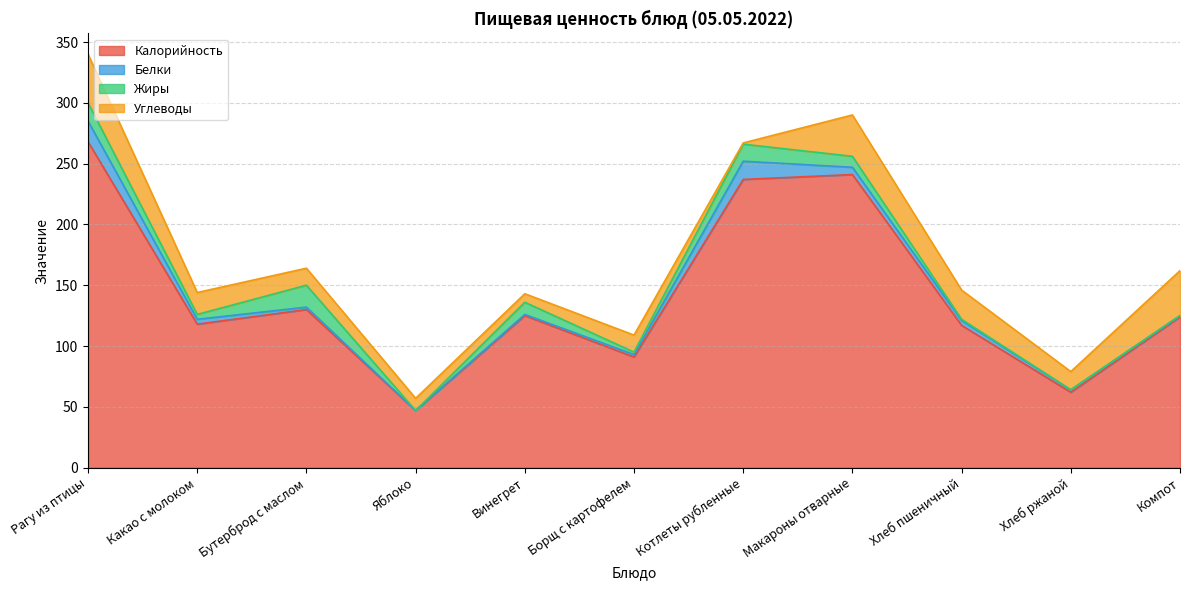

True or false: Калорийность and Углеводы intersect in this chart.

False